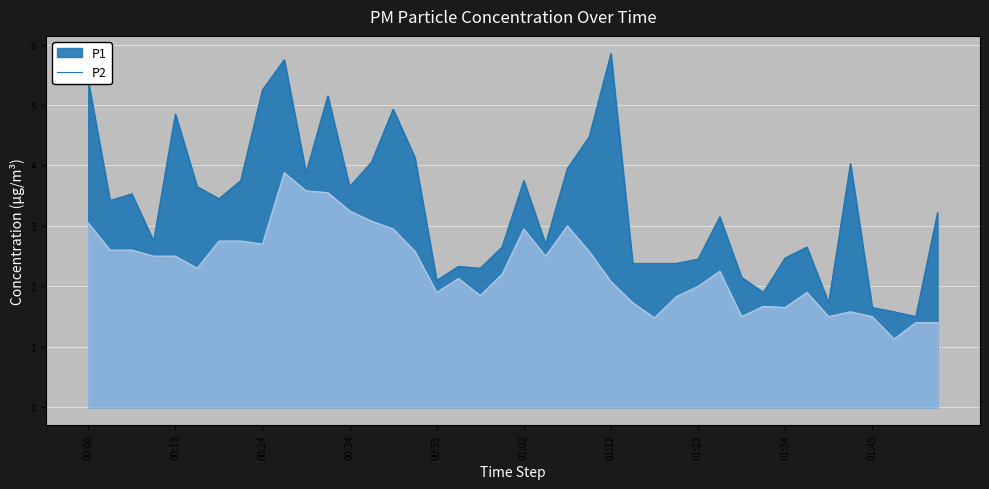

What is the label of the 34th point from the right?

00:18